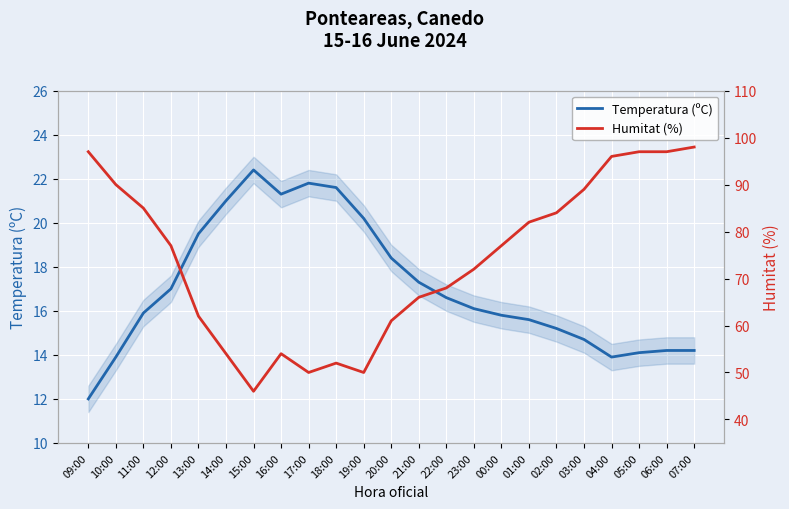

Which series changed the most between 09:00 and 12:00?

Humitat (%)